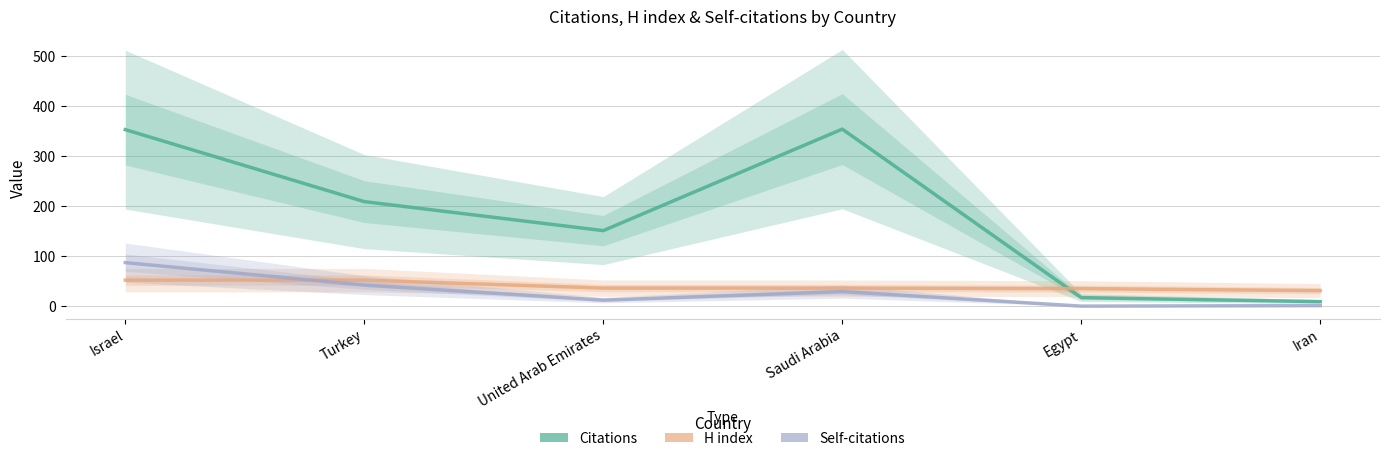

Reading left to right, what are all the values shown in this chart?

Citations: Israel=353	Turkey=209	United Arab Emirates=151	Saudi Arabia=354	Egypt=17	Iran=9
H index: Israel=52	Turkey=52	United Arab Emirates=36	Saudi Arabia=36	Egypt=35	Iran=31
Self-citations: Israel=87	Turkey=42	United Arab Emirates=12	Saudi Arabia=29	Egypt=0	Iran=1